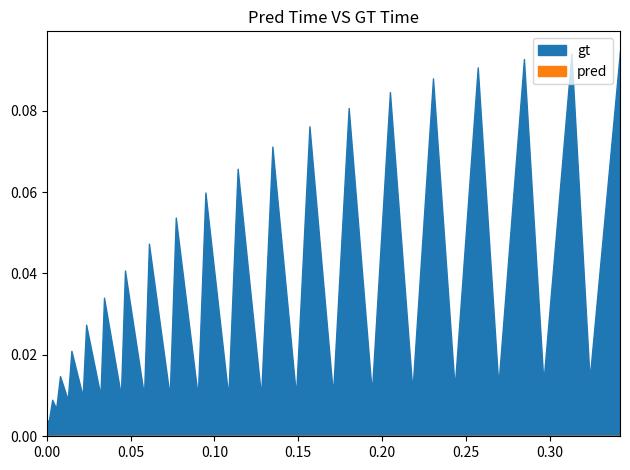

At which category is the sum across all series the highest?

39